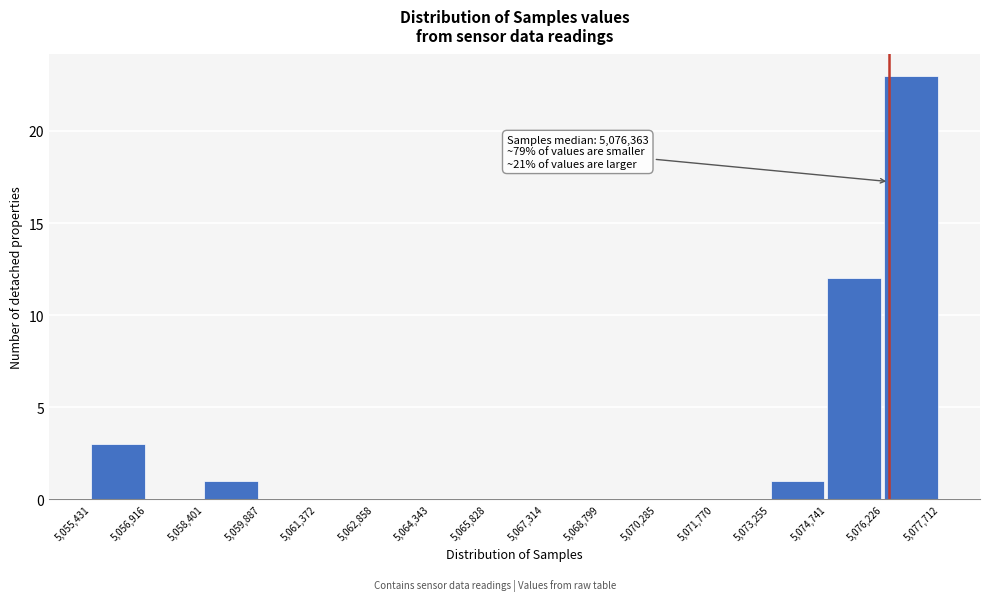

Which range on the x-axis has the tallest bar?

5,076,226 to 5,077,712